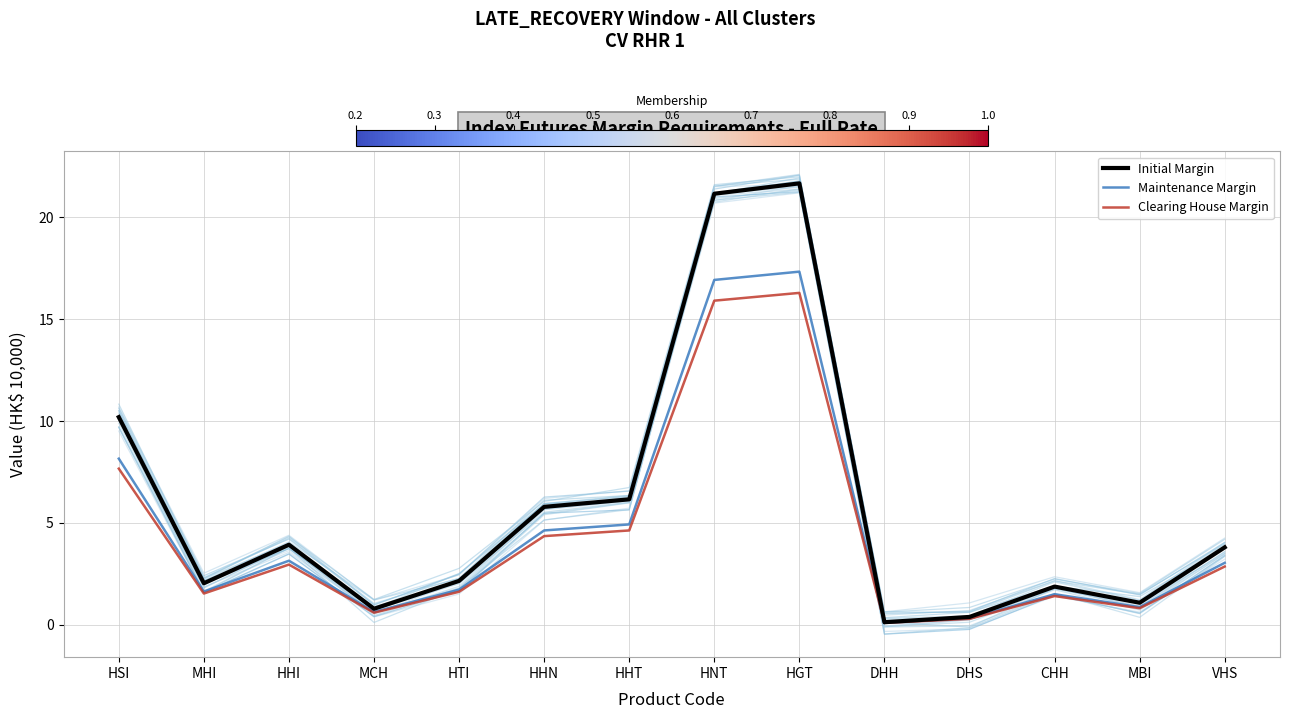

Rank the series by their average value, from highest to lowest.

Initial Margin, Maintenance Margin, Clearing House Margin